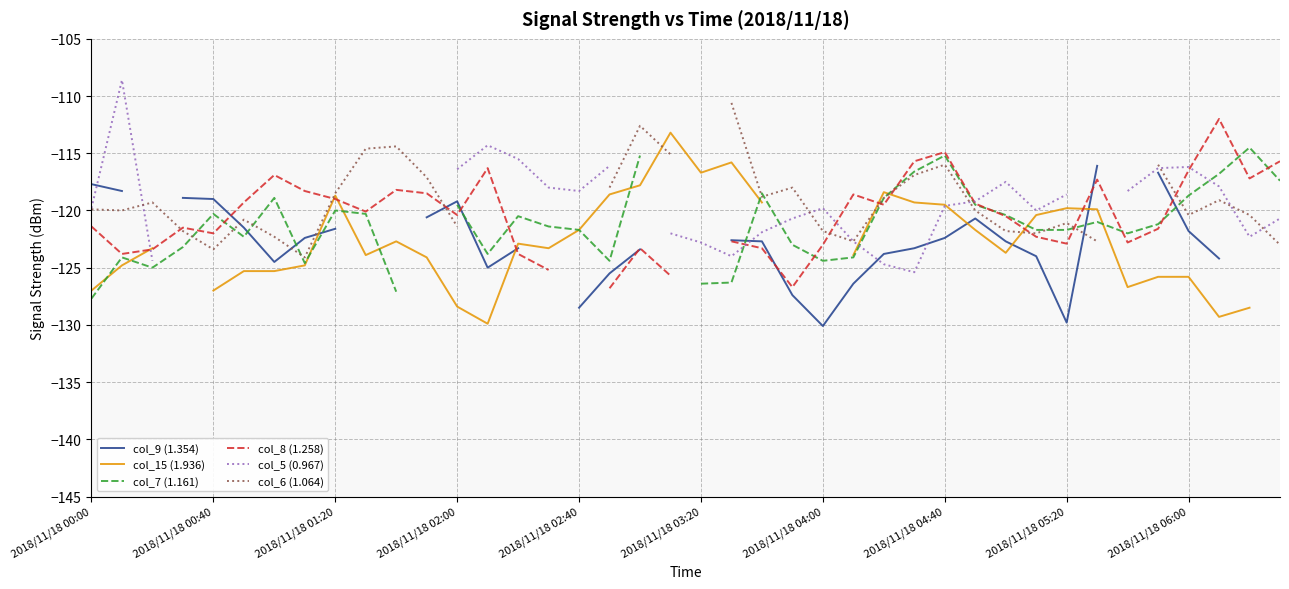

Where is col_6 (1.064) nearest to the value -117?

11